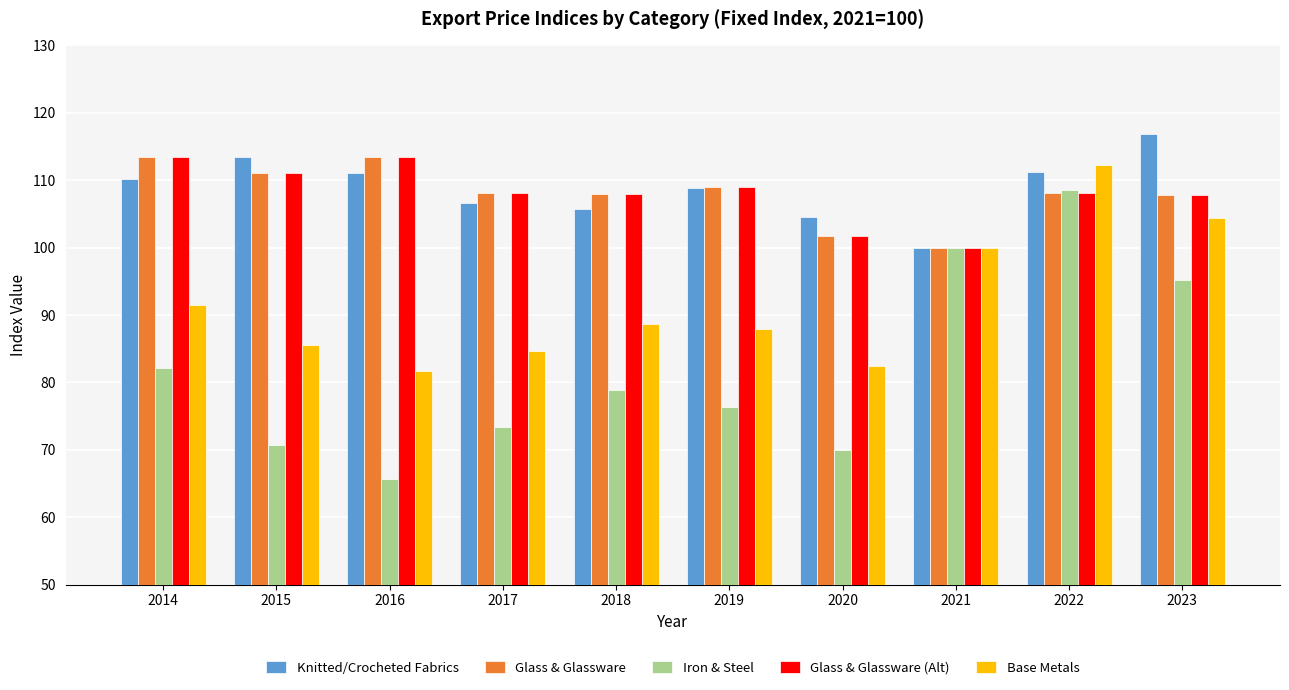

What value does the Glass & Glassware (Alt) series have at 2023?

107.8